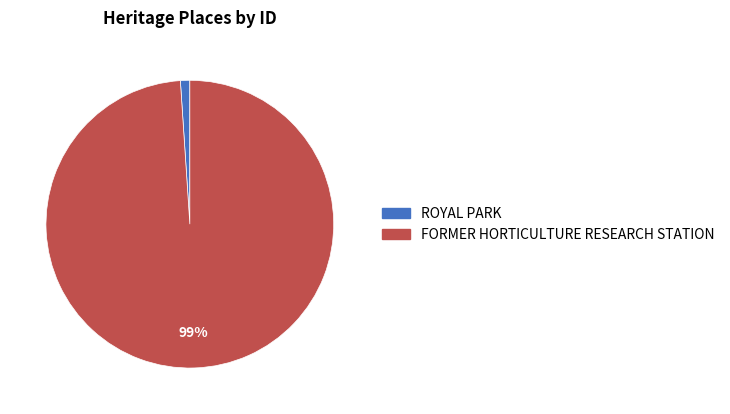

To the nearest percent, what percentage of the pie is ROYAL PARK?

1%